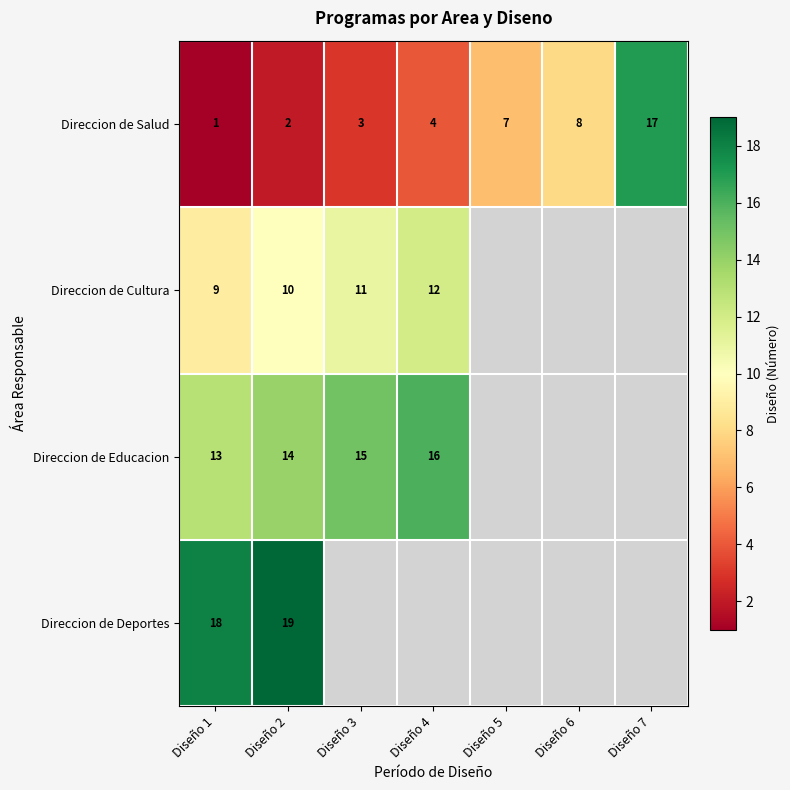

What is the smallest value displayed?

1.0